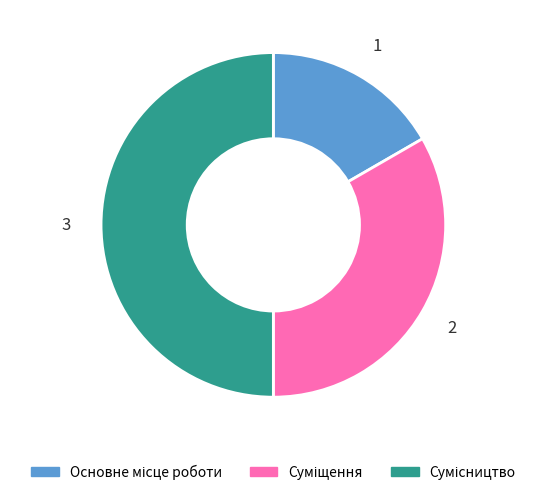

Which category has the biggest portion of the pie?

Сумісництво